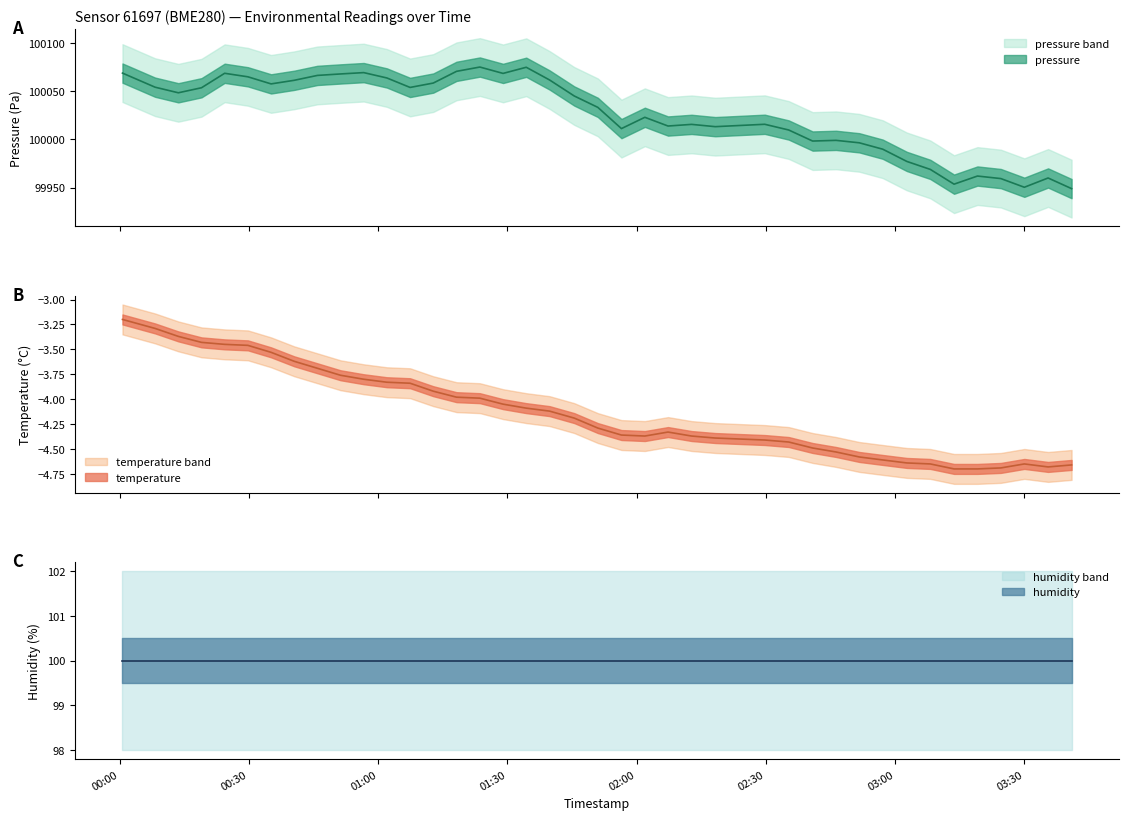

Which category has the lowest value in the pressure series?

2022-12-16T03:40:59